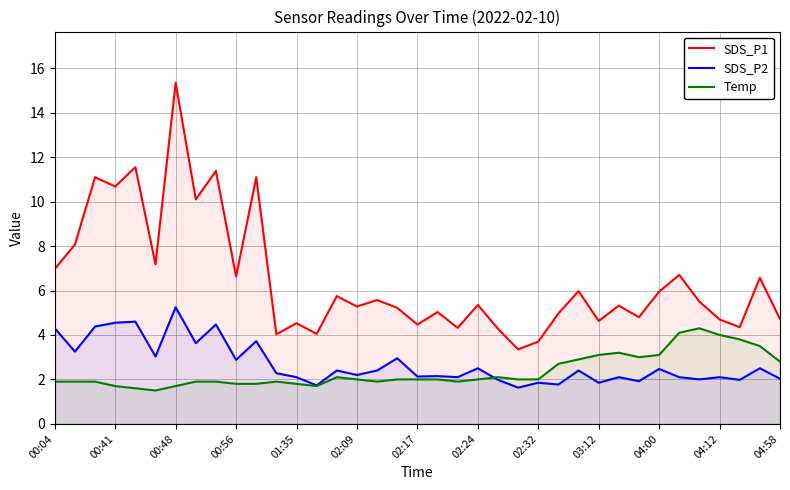

Which category has the highest value in the SDS_P2 series?

00:48